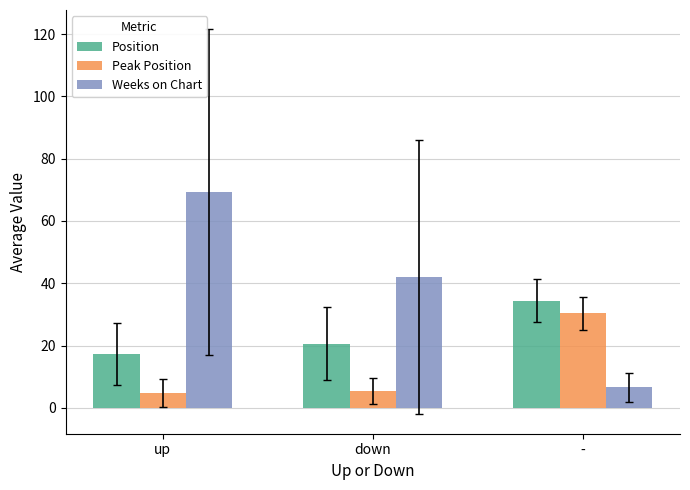

Reading right to left, transcribe all the data shown in this chart.

Position: 34.4	20.6	17.3
Peak Position: 30.4	5.4	4.7
Weeks on Chart: 6.6	41.9	69.2